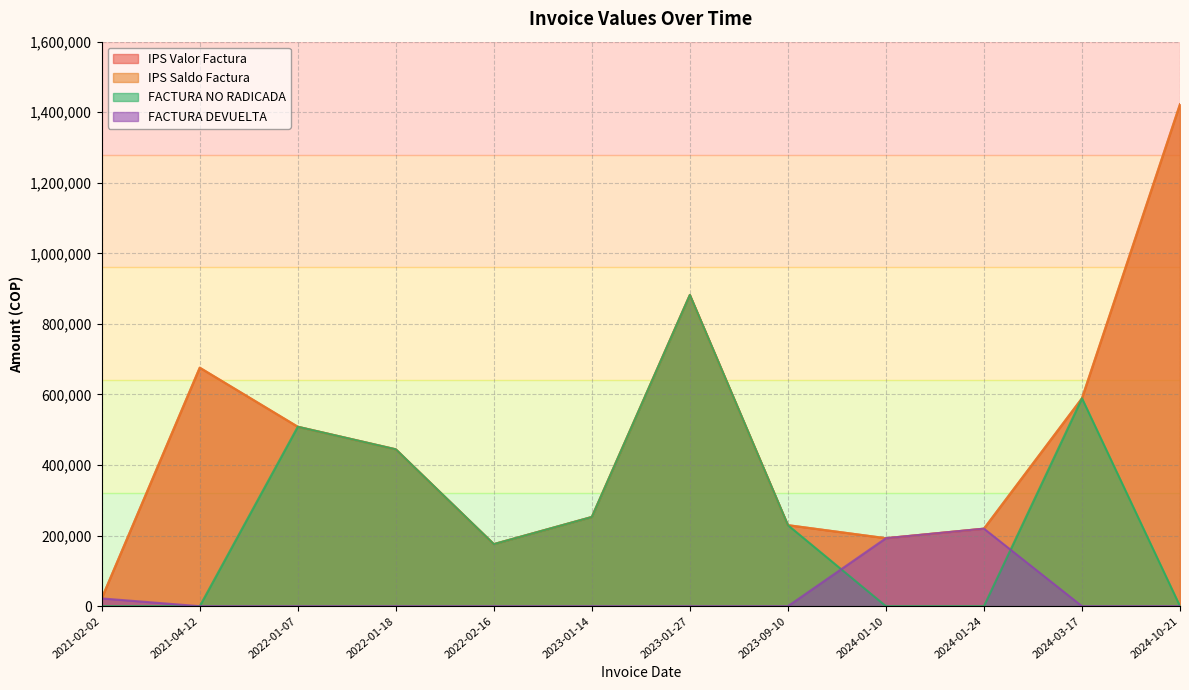

Rank the series at 2022-01-18 from highest to lowest value.

IPS Valor Factura, IPS Saldo Factura, FACTURA NO RADICADA, FACTURA DEVUELTA